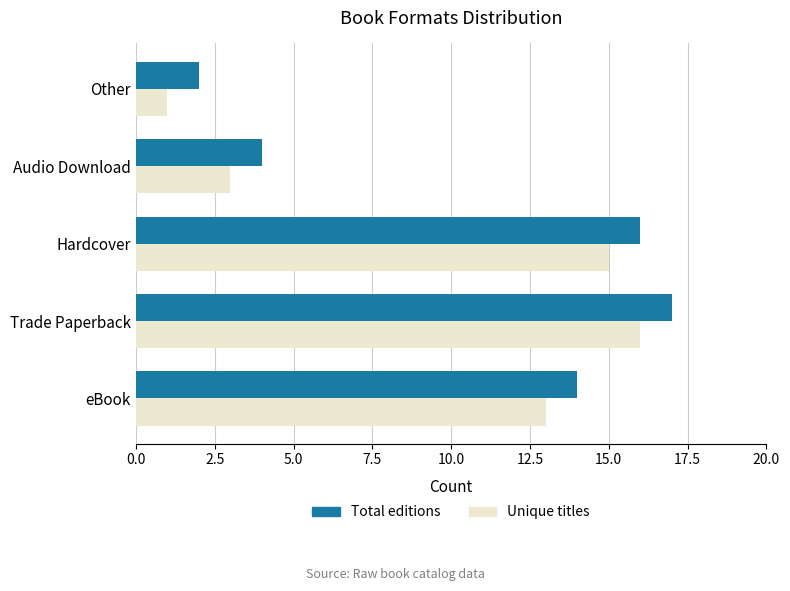

List the series in order of their peak value, highest first.

Total editions, Unique titles